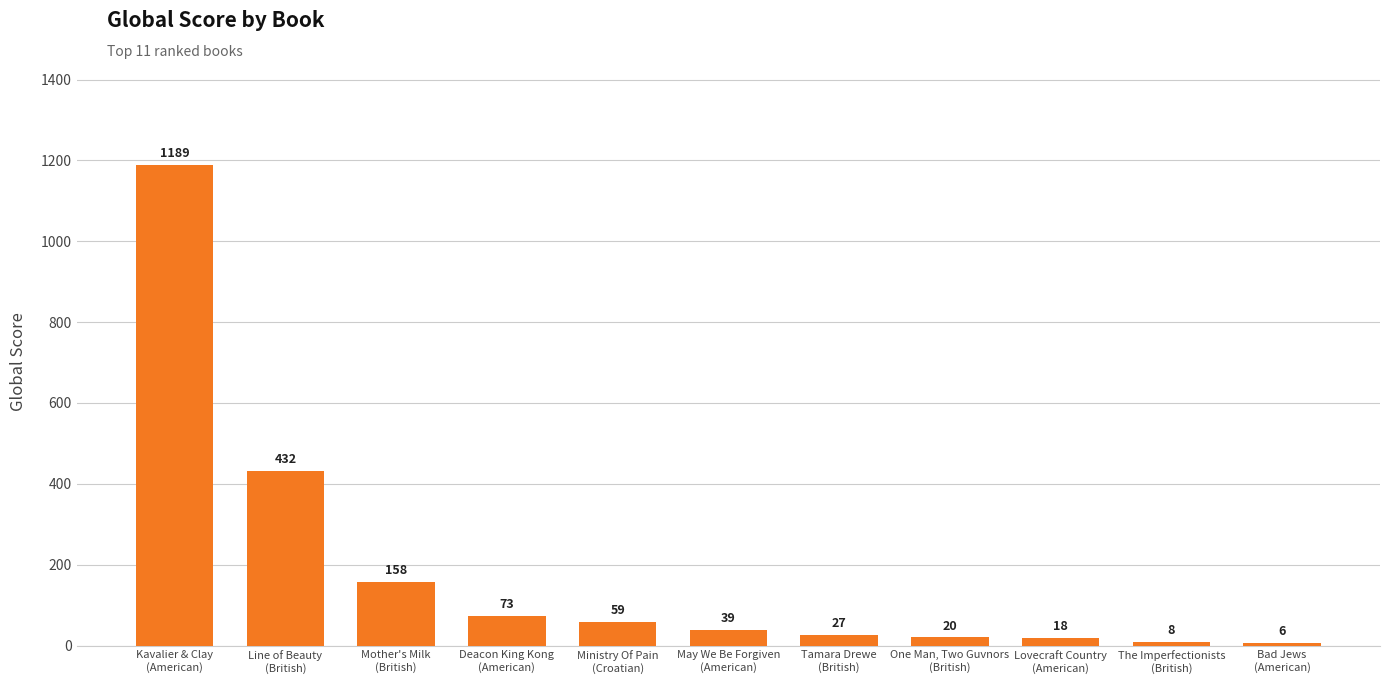

Reading right to left, what are all the values shown in this chart?

6	8	18	20	27	39	59	73	158	432	1189